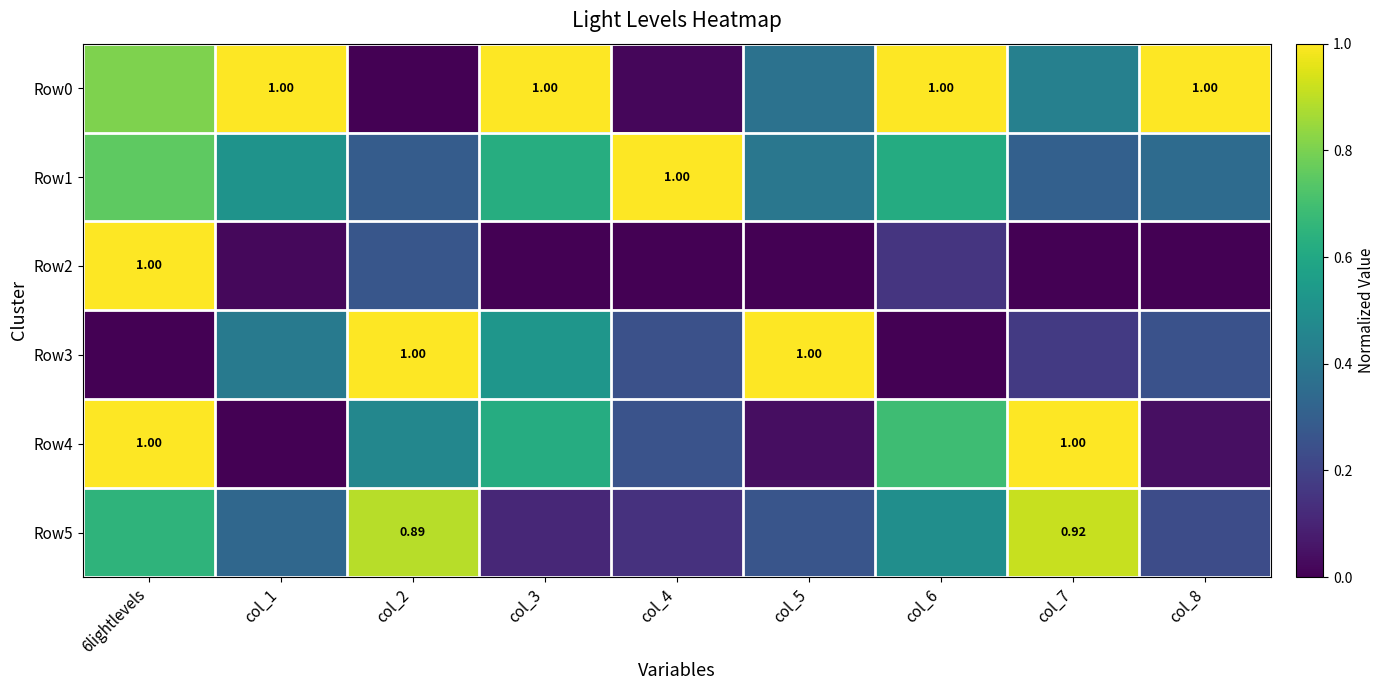

Rank the categories by Row2 value from lowest to highest.

col_3, col_4, col_5, col_7, col_8, col_1, col_6, col_2, 6lightlevels